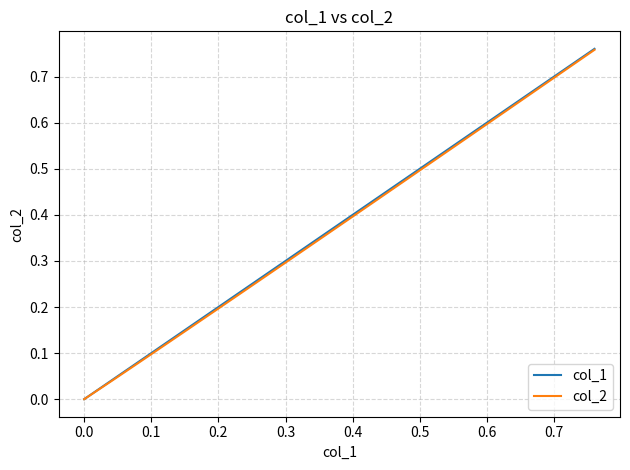

Which series has the largest range (max minus min)?

col_1